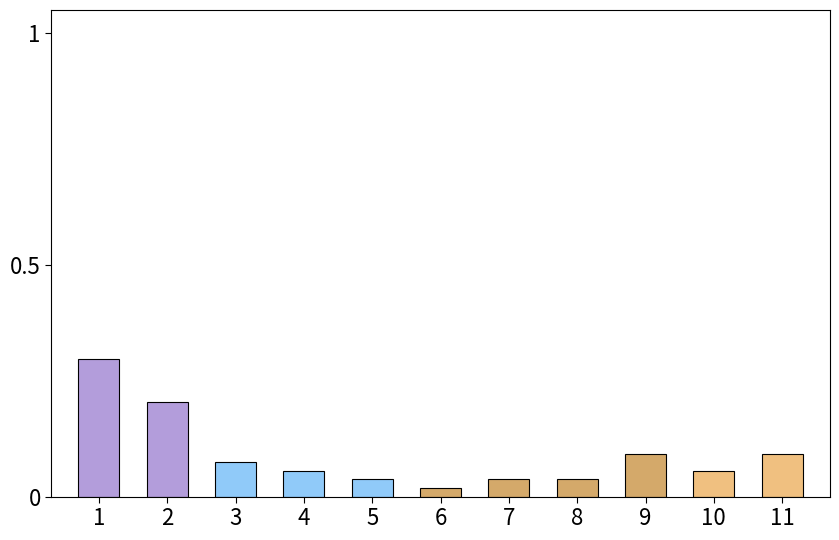

The value at 10 is 0.1. True or false?

True